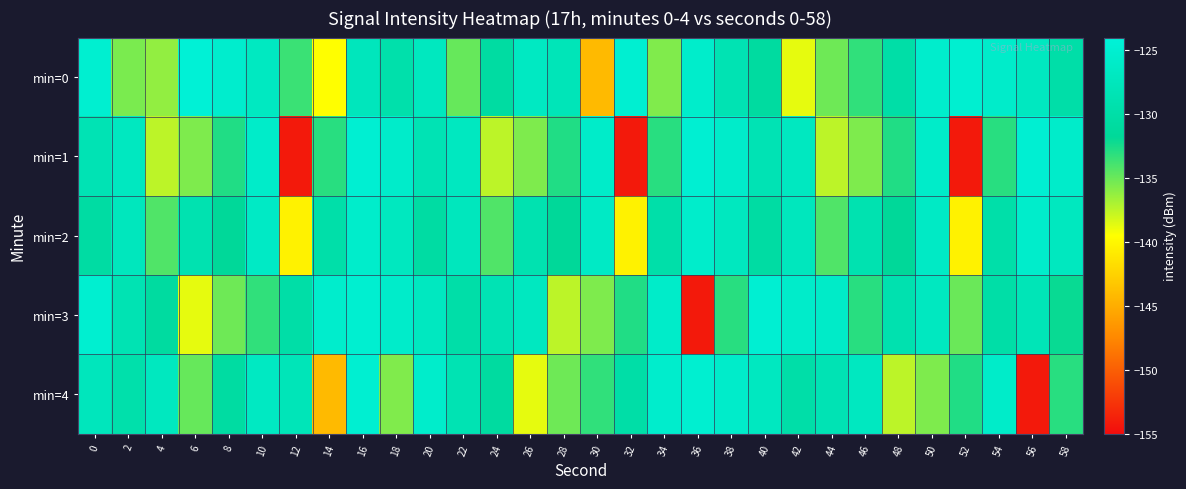

Which category has the lowest value across all series?

12